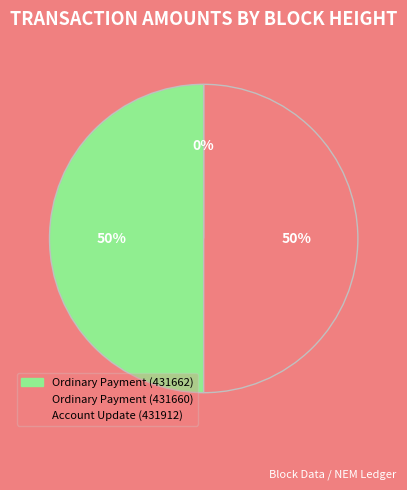

What portion of the pie excludes Account Update (431912)?

100.0%